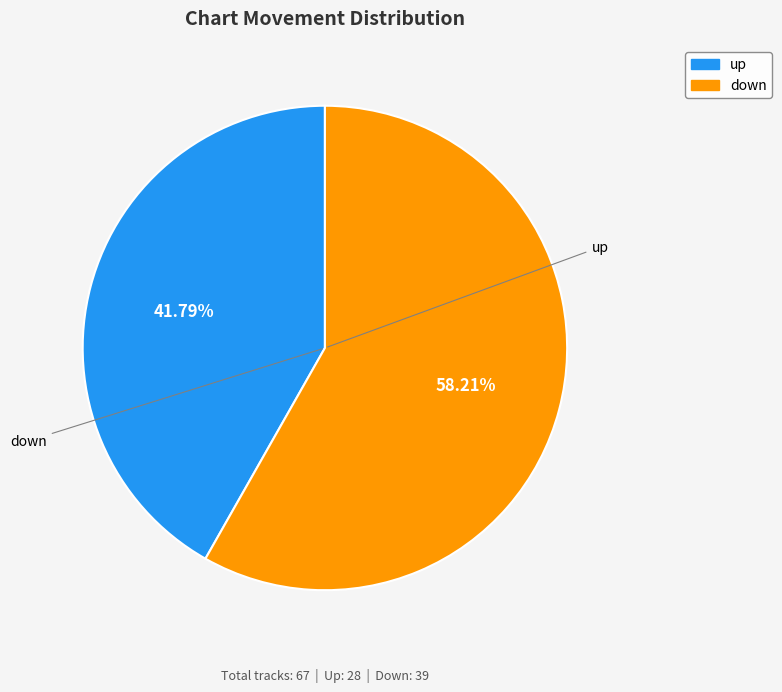

Which category has the biggest portion of the pie?

down